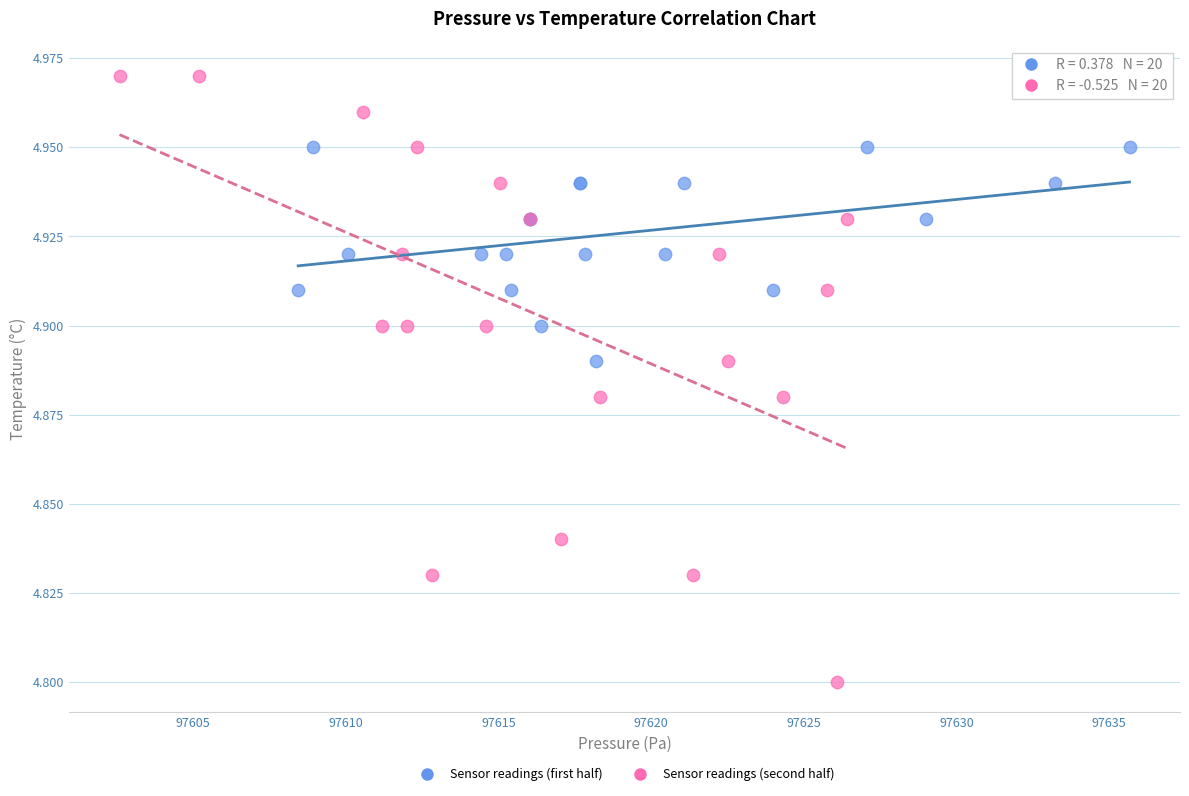

Which series has the largest Y range (max minus min)?

Sensor readings (second half)